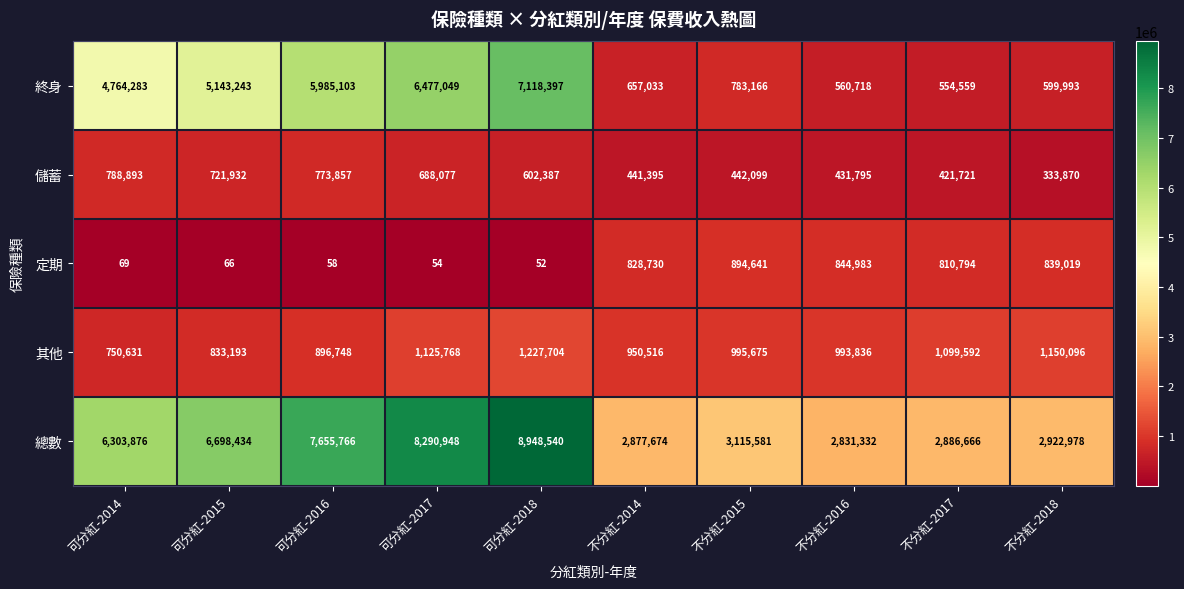

At which label is 總數 closest to 5889936?

可分紅-2014